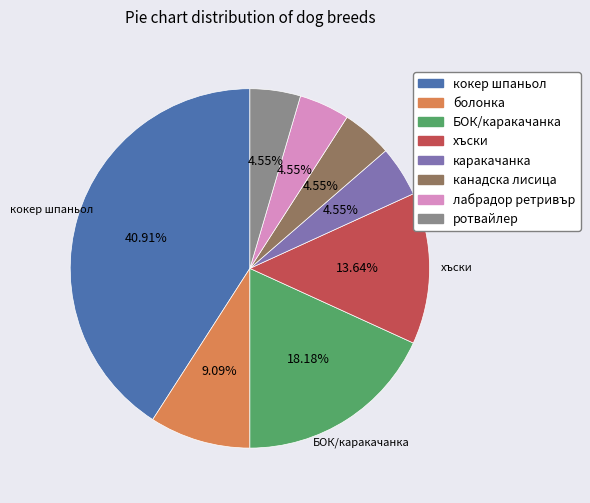

To the nearest percent, what is the combined percentage of ротвайлер and каракачанка?

9%